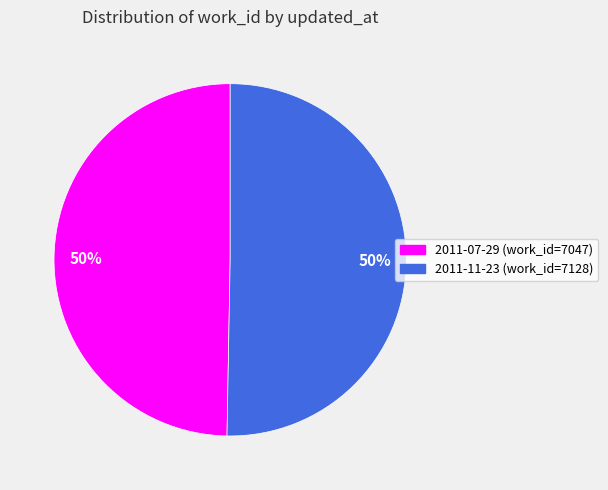

To the nearest percent, what is the average slice percentage?

50%